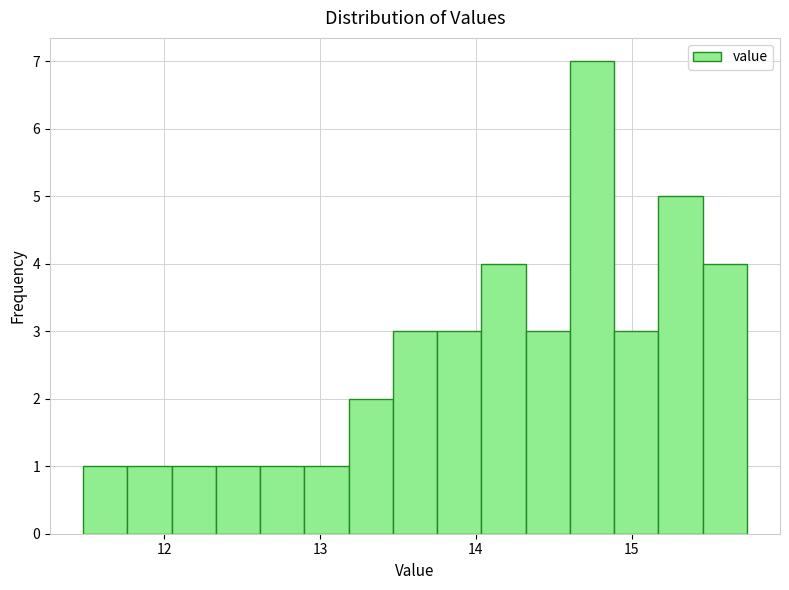

Read against the x-axis, roughly where is the centre of the tallest bar?

14.7